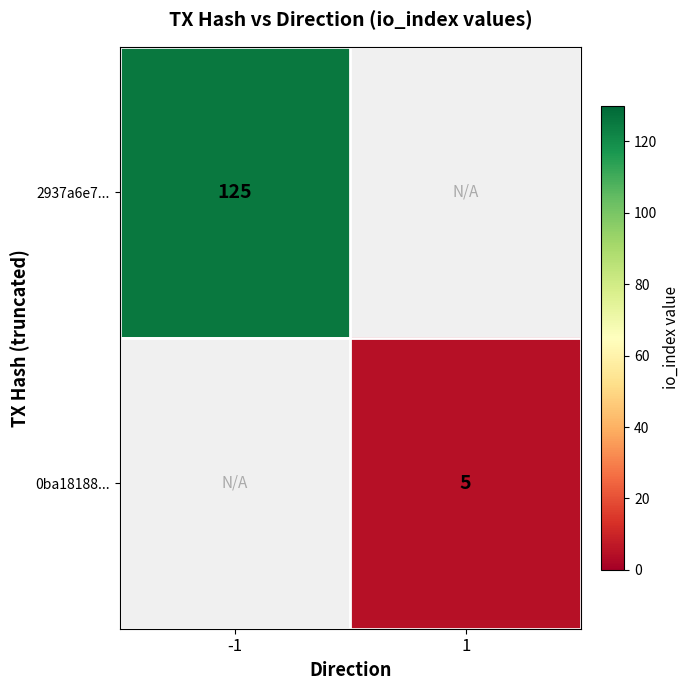

Is the value of 2937a6e7... at -1 greater than the value of 0ba18188... at 1?

Yes